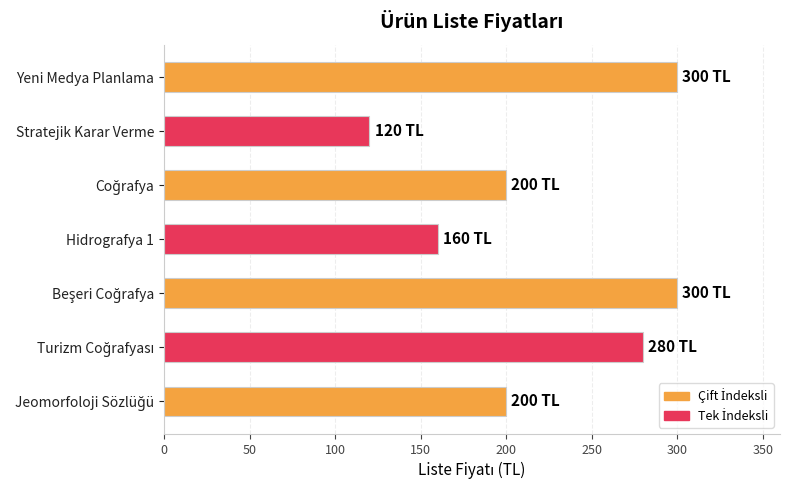

What is the difference between the maximum and minimum values?

180